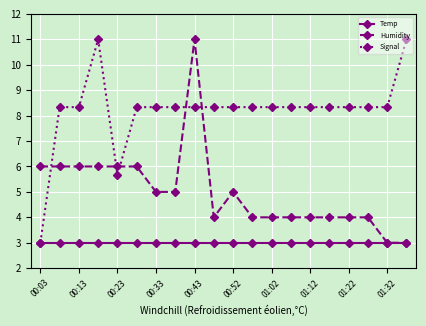

List the series in order of their overall mean, lowest first.

Temp, Humidity, Signal